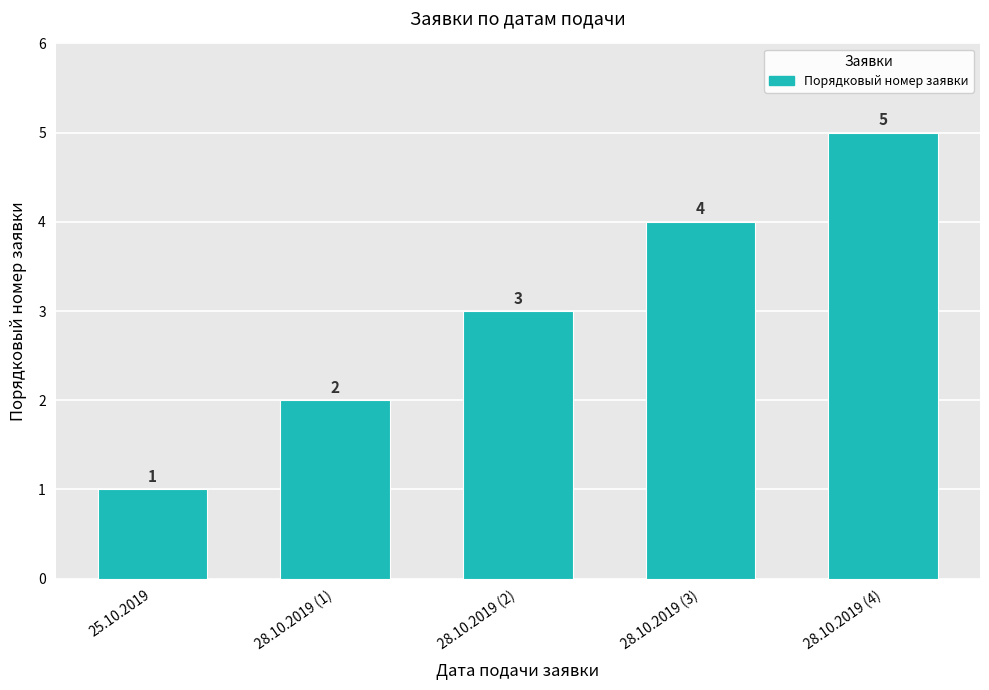

What is the average value?

3